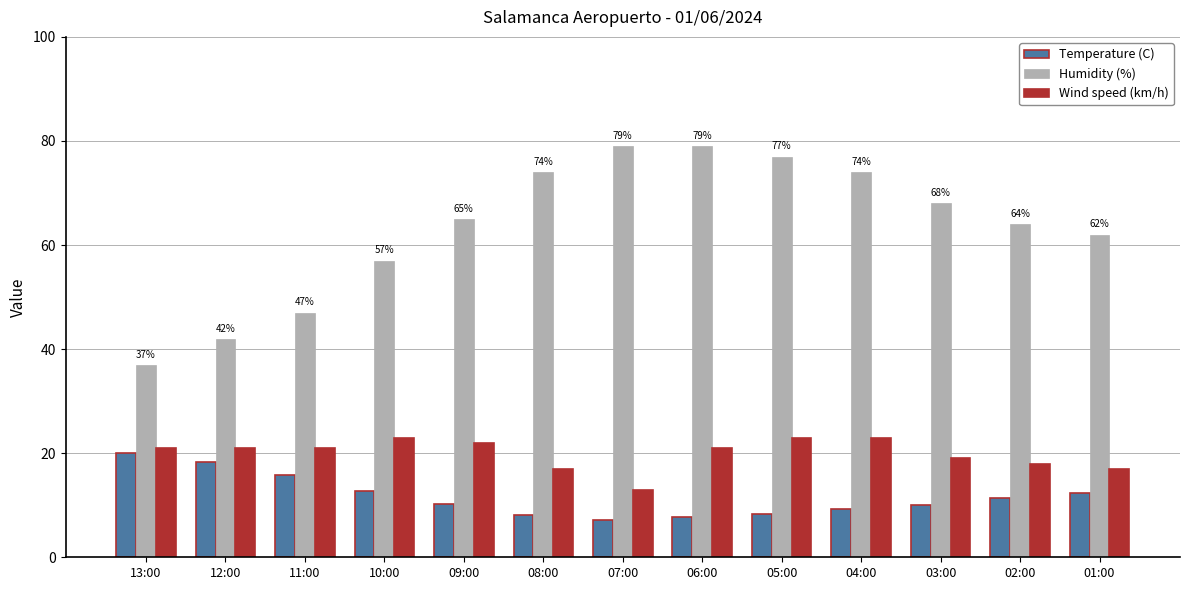

What is the difference between the maximum and second lowest values in the Temperature (C) series?

12.3